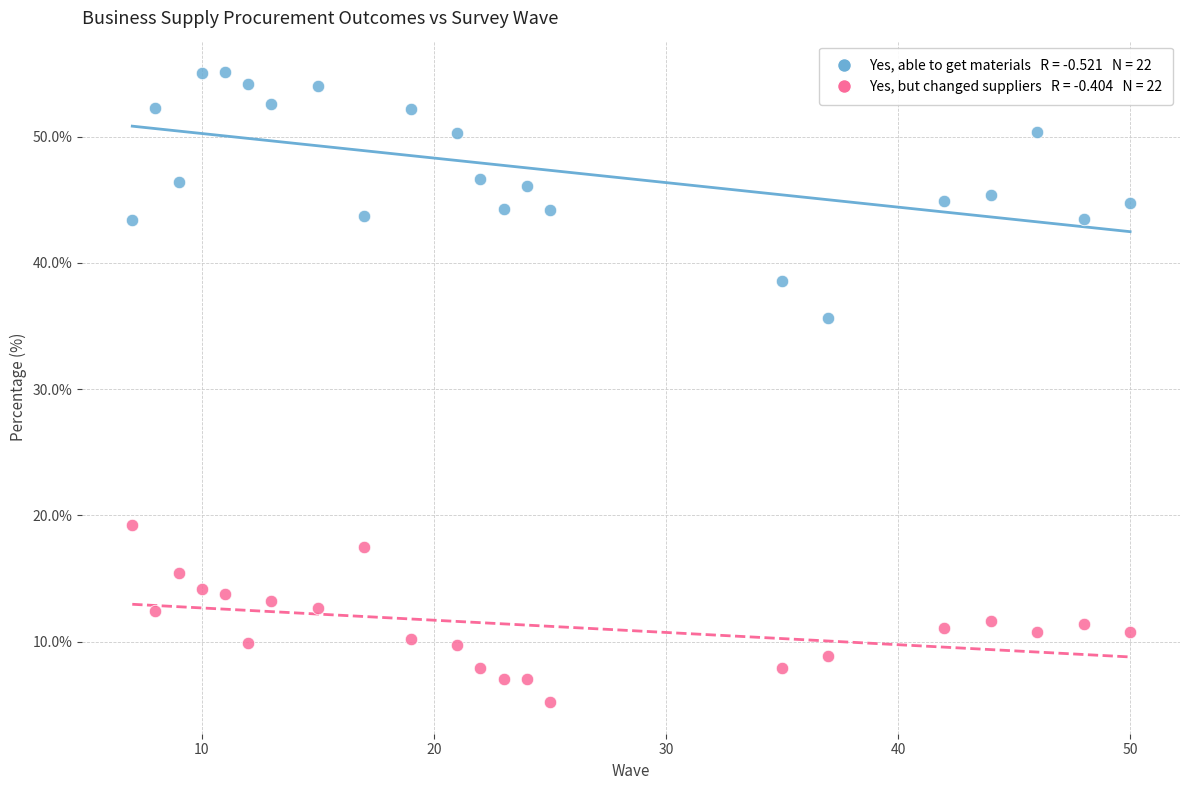

Across all series, what Y value is closest to 30?

35.6